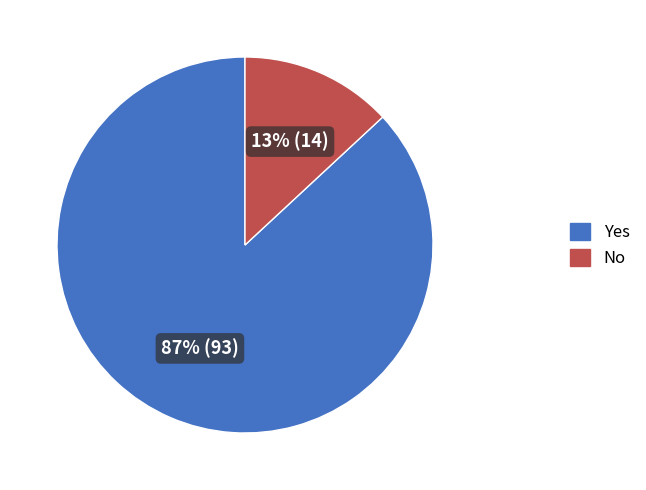

To the nearest percent, what is the combined percentage of Yes and No?

100%